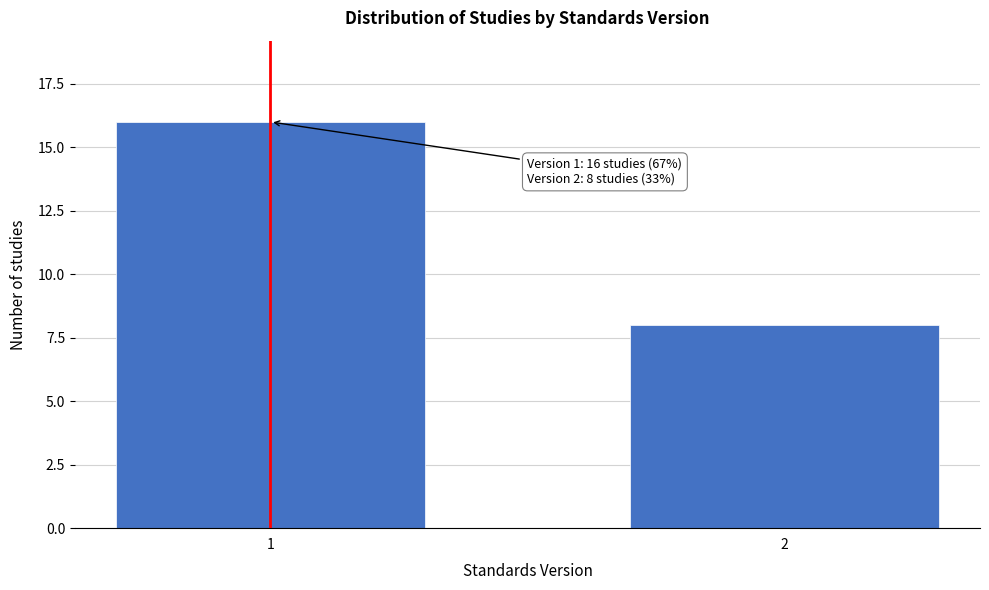

Reading left to right, what are all the values shown in this chart?

16	8